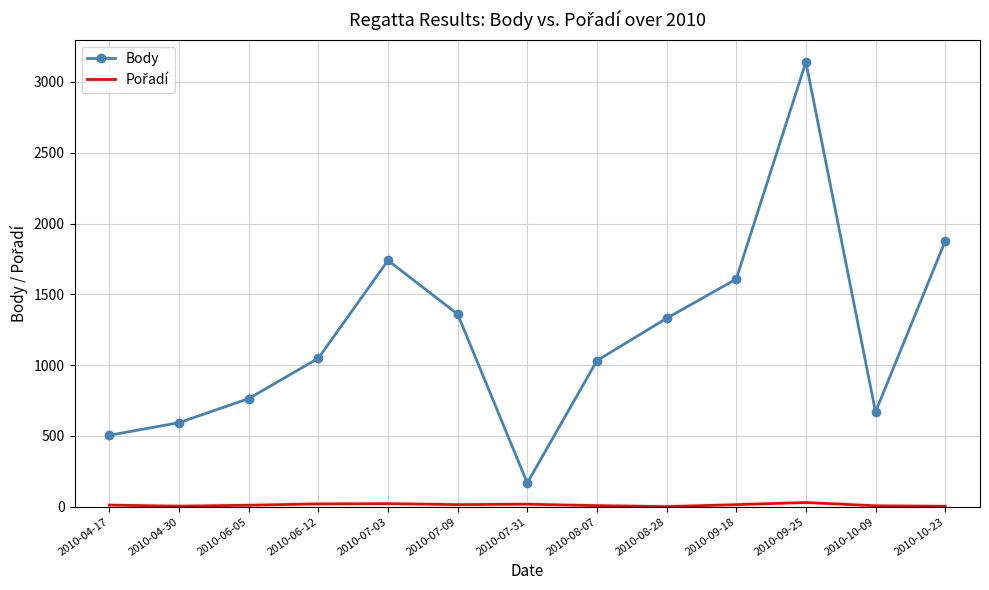

What is the difference between the maximum and minimum values in the Body series?

2973